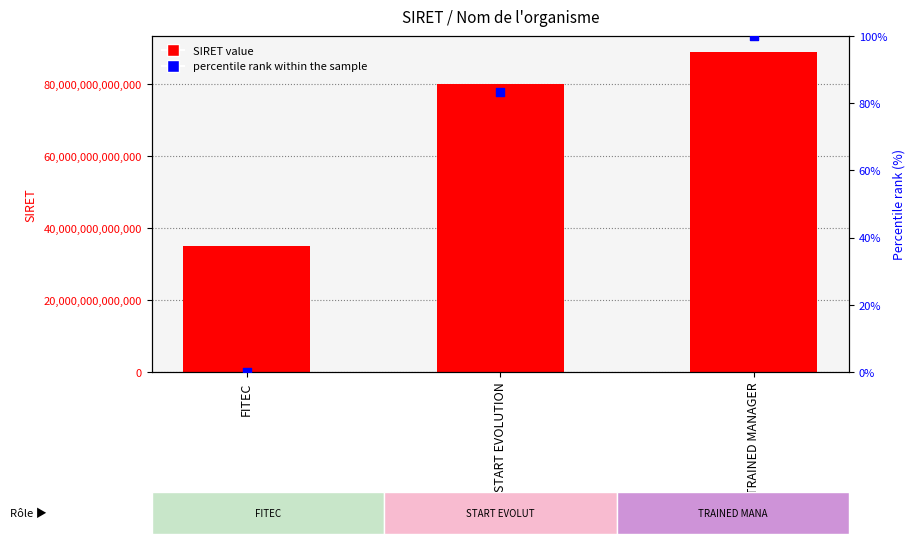

Which series has the largest total across all categories?

SIRET value